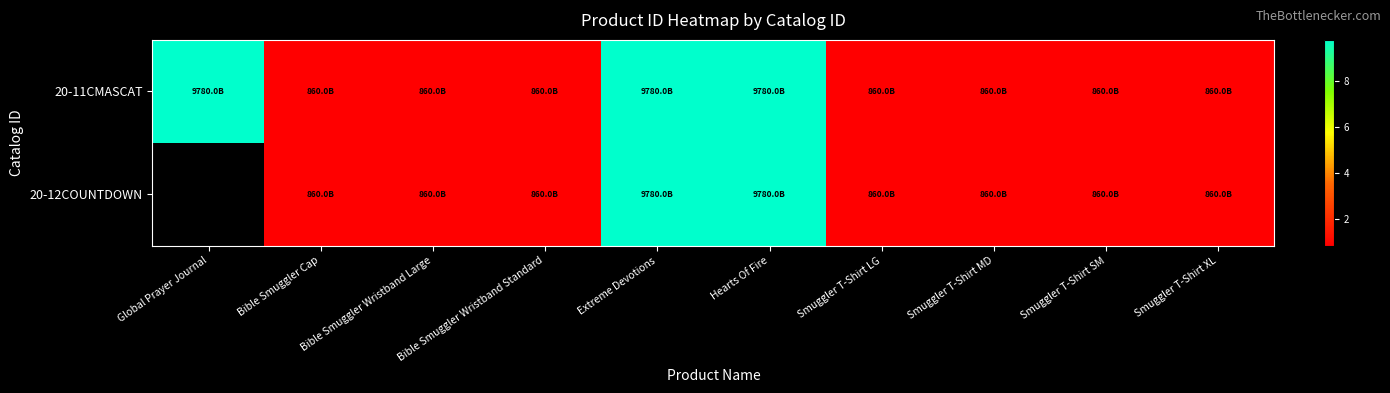

True or false: 20-11CMASCAT has a value of 9780882642147.0 at Extreme Devotions.

True